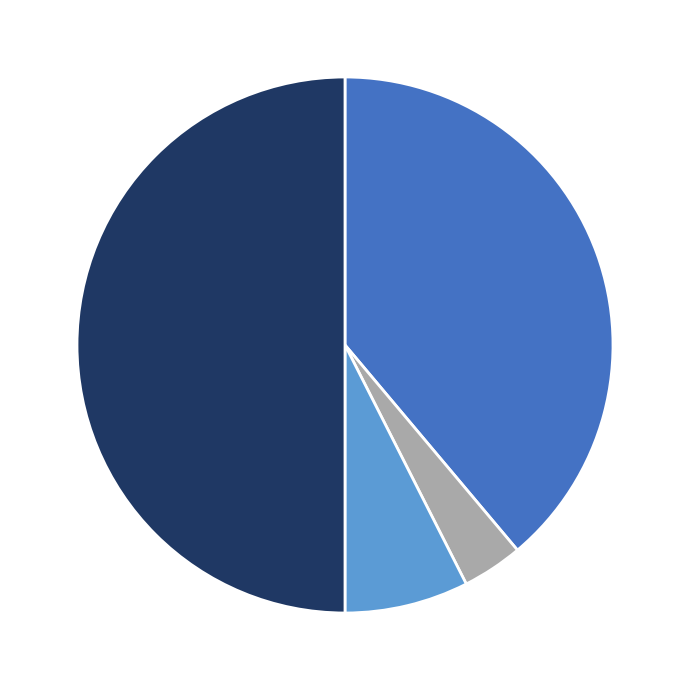

Count the number of slices in the pie.

4